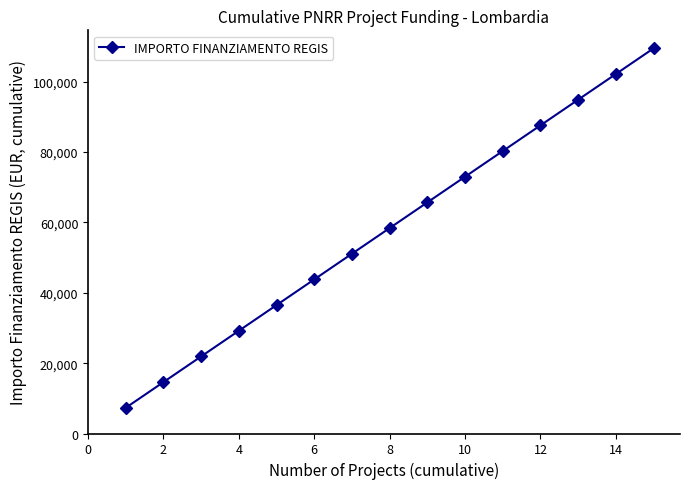

What is the maximum value shown in the chart?

109515